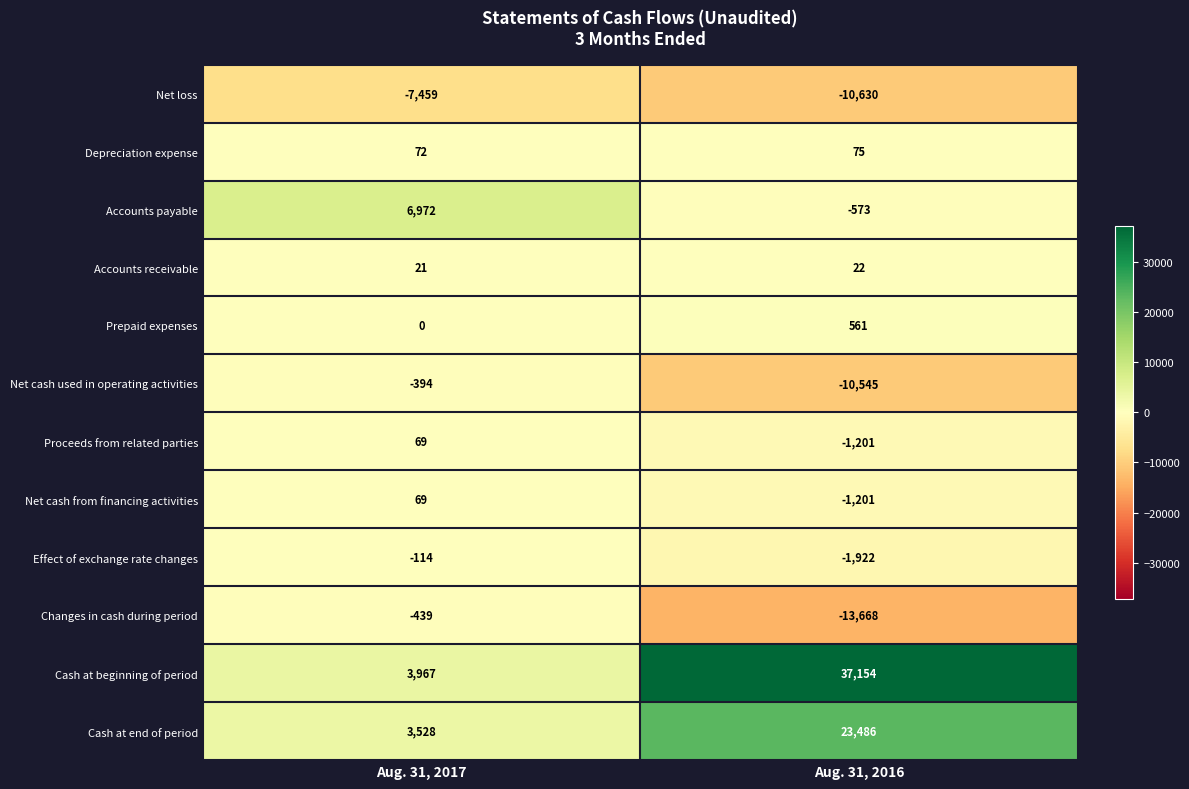

What value does the Proceeds from related parties series have at Aug. 31, 2016, to the nearest 100?

-1200